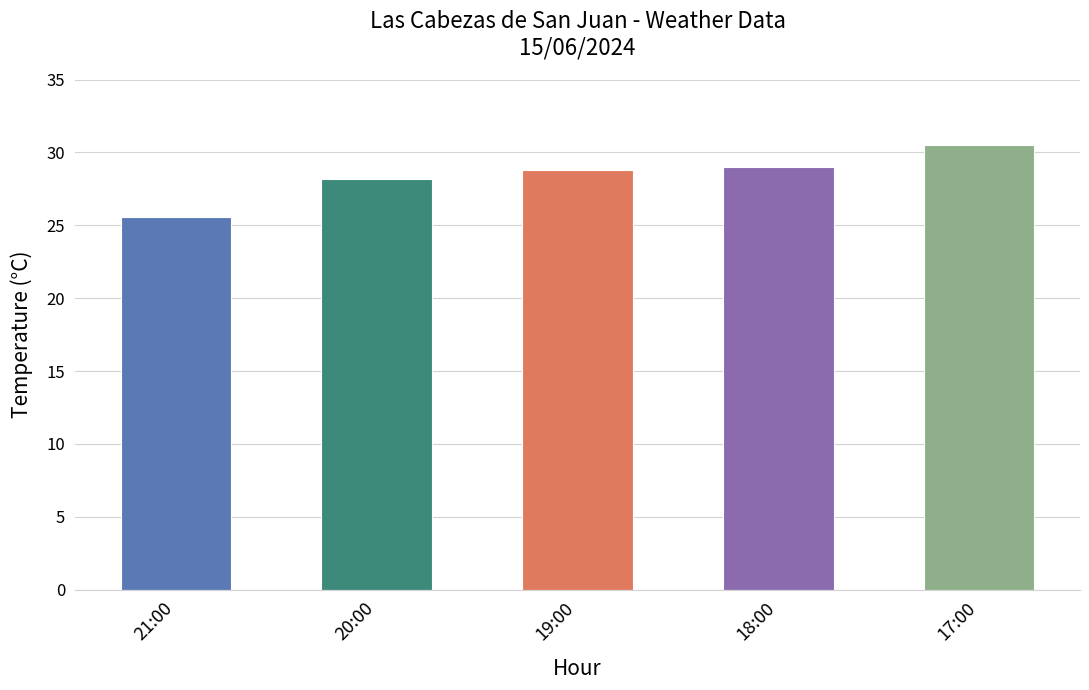

How many data points does each series have?

5